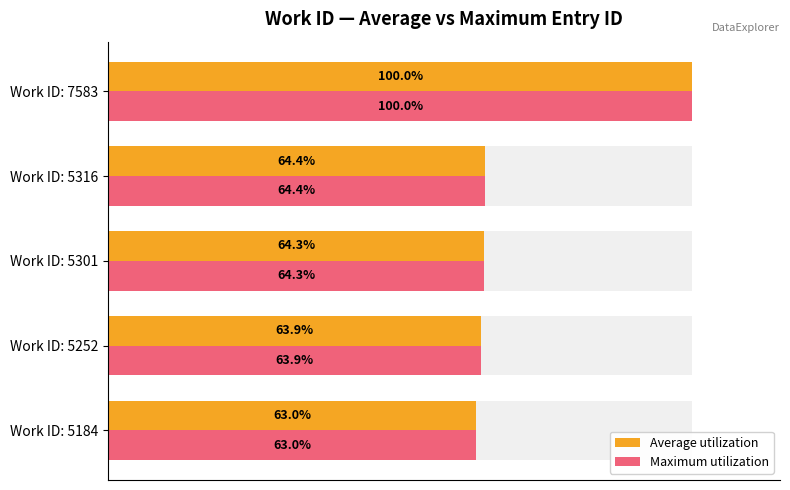

Rank the series at Work ID: 7583 from highest to lowest value.

Average utilization, Maximum utilization